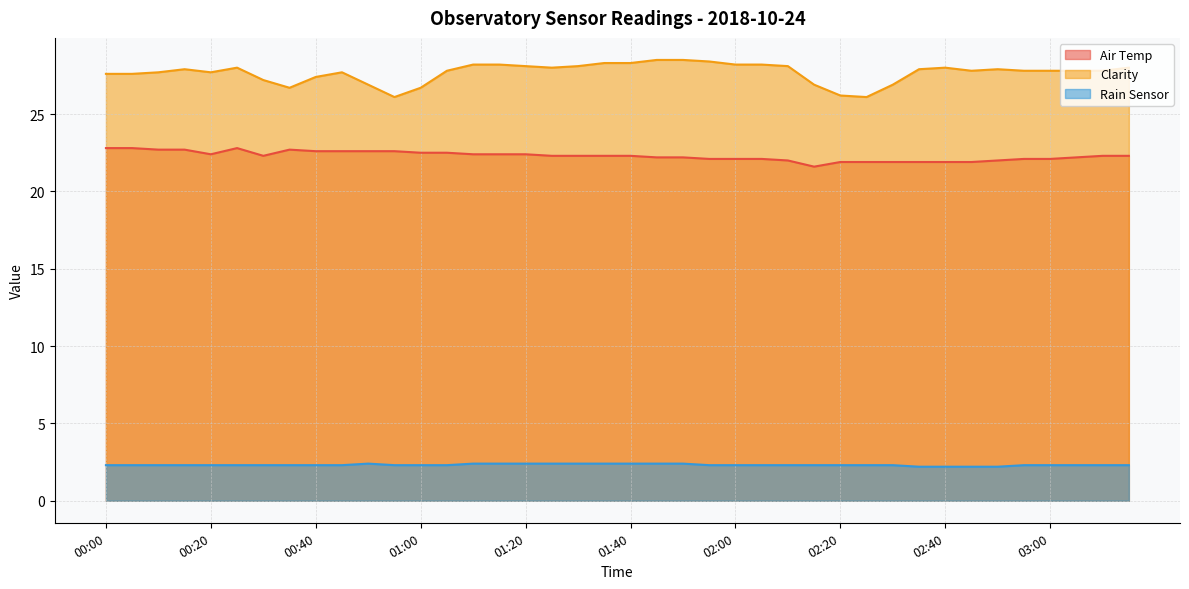

True or false: Air Temp and Rain Sensor intersect in this chart.

False